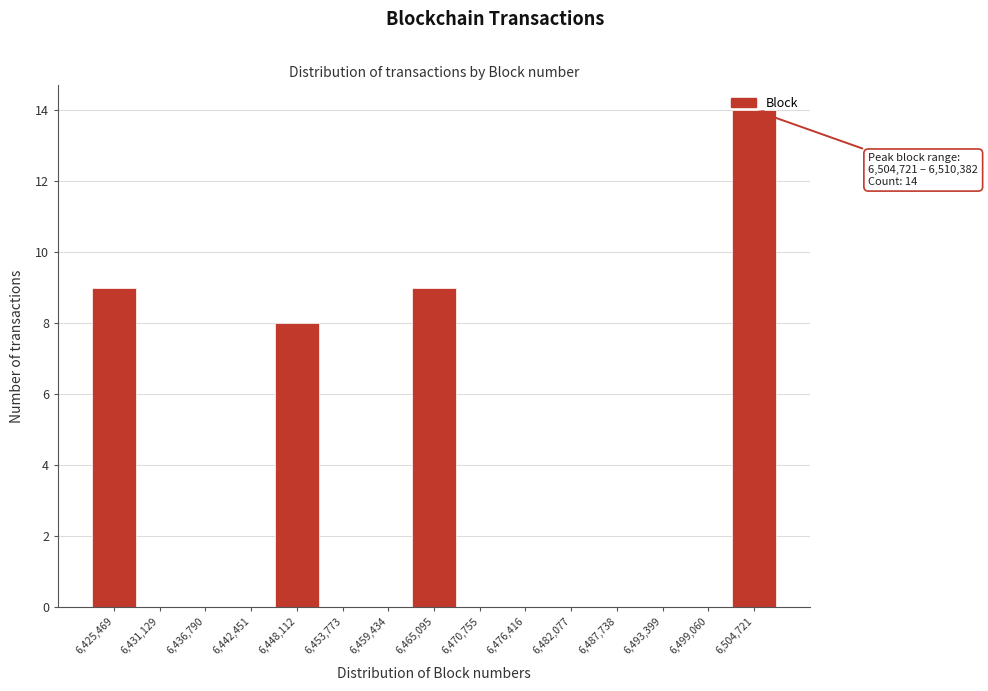

Between 6,431,129 and 6,448,112, which is larger?

6,448,112